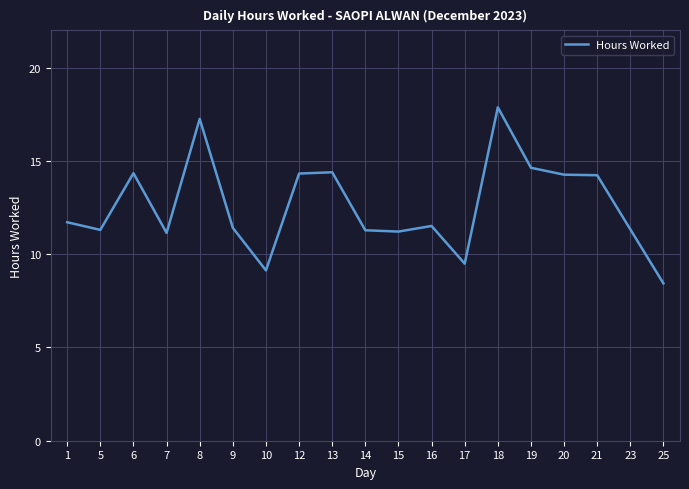

True or false: the data shows 21.1 at 21.

False